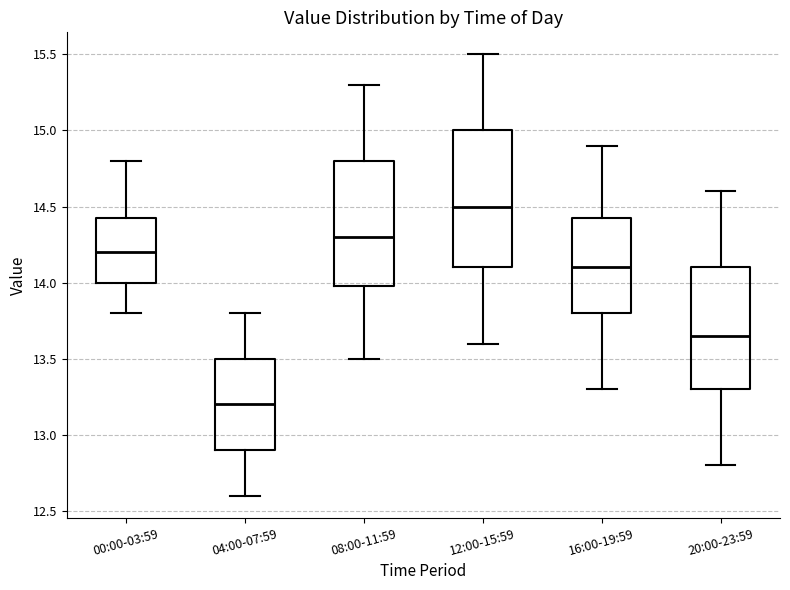

Reading left to right, read every box against the y-axis: the position of its median line, the range the box covers, and the ends of its whiskers. The values are not printed on the chart, so give them approximately, as read against the axis.

00:00-03:59: median 14.20, box 14.00 to 14.45, whiskers 13.80 to 14.80
04:00-07:59: median 13.20, box 12.90 to 13.50, whiskers 12.60 to 13.80
08:00-11:59: median 14.30, box 14.00 to 14.80, whiskers 13.50 to 15.30
12:00-15:59: median 14.50, box 14.10 to 15.00, whiskers 13.60 to 15.50
16:00-19:59: median 14.10, box 13.80 to 14.45, whiskers 13.30 to 14.90
20:00-23:59: median 13.65, box 13.30 to 14.10, whiskers 12.80 to 14.60